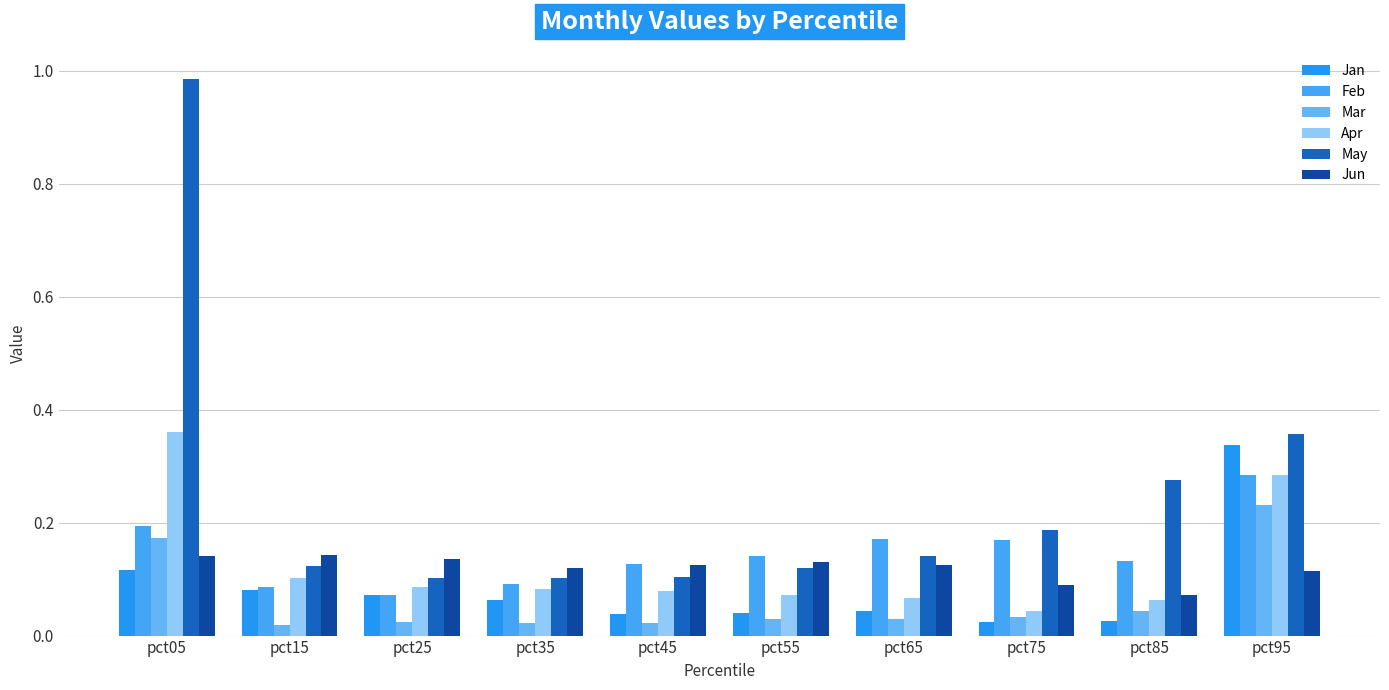

What are all the series names shown in the legend?

Jan, Feb, Mar, Apr, May, Jun